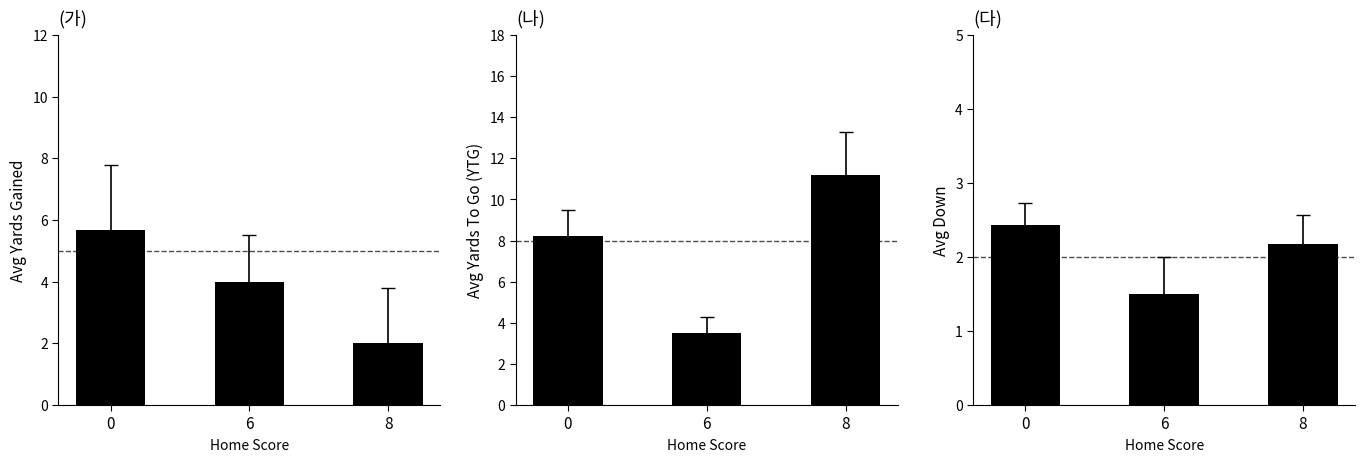

What is the maximum value shown in the chart?

11.2